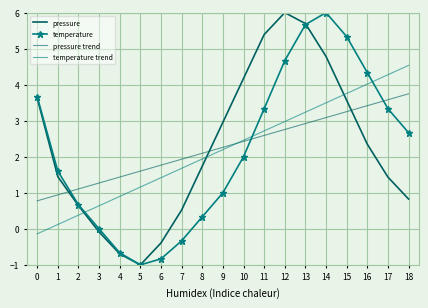

Where does the pressure trend series first go above 2?

8